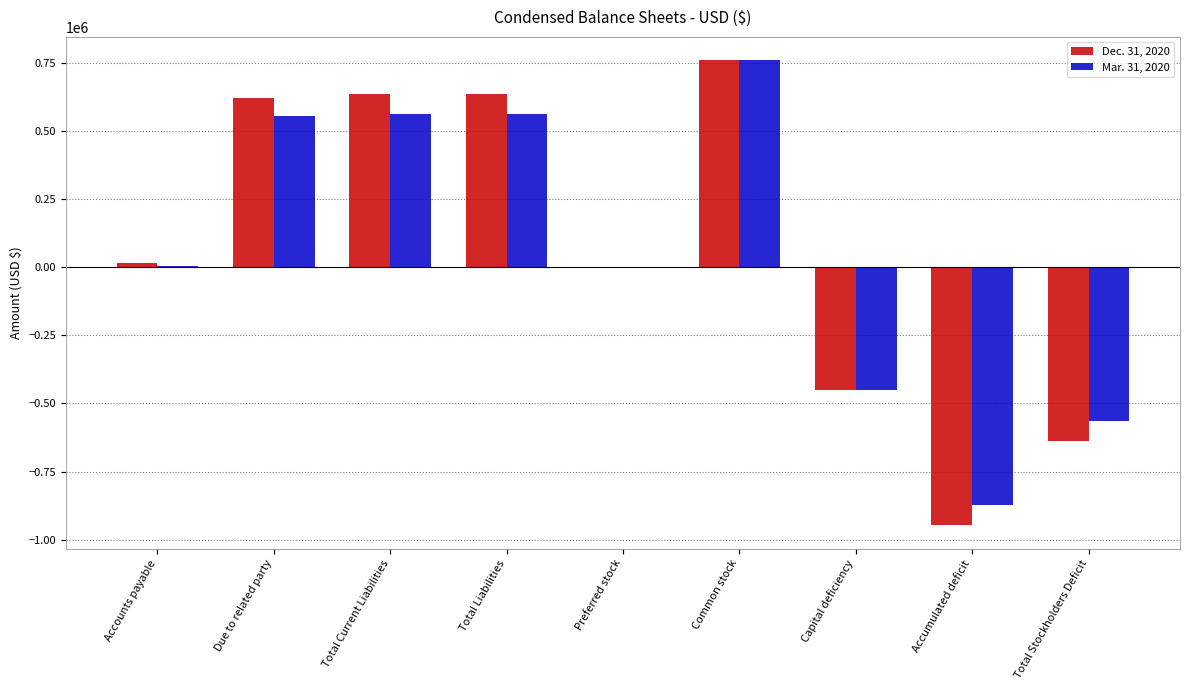

Between Preferred stock and Accumulated deficit, which series saw the biggest shift?

Dec. 31, 2020